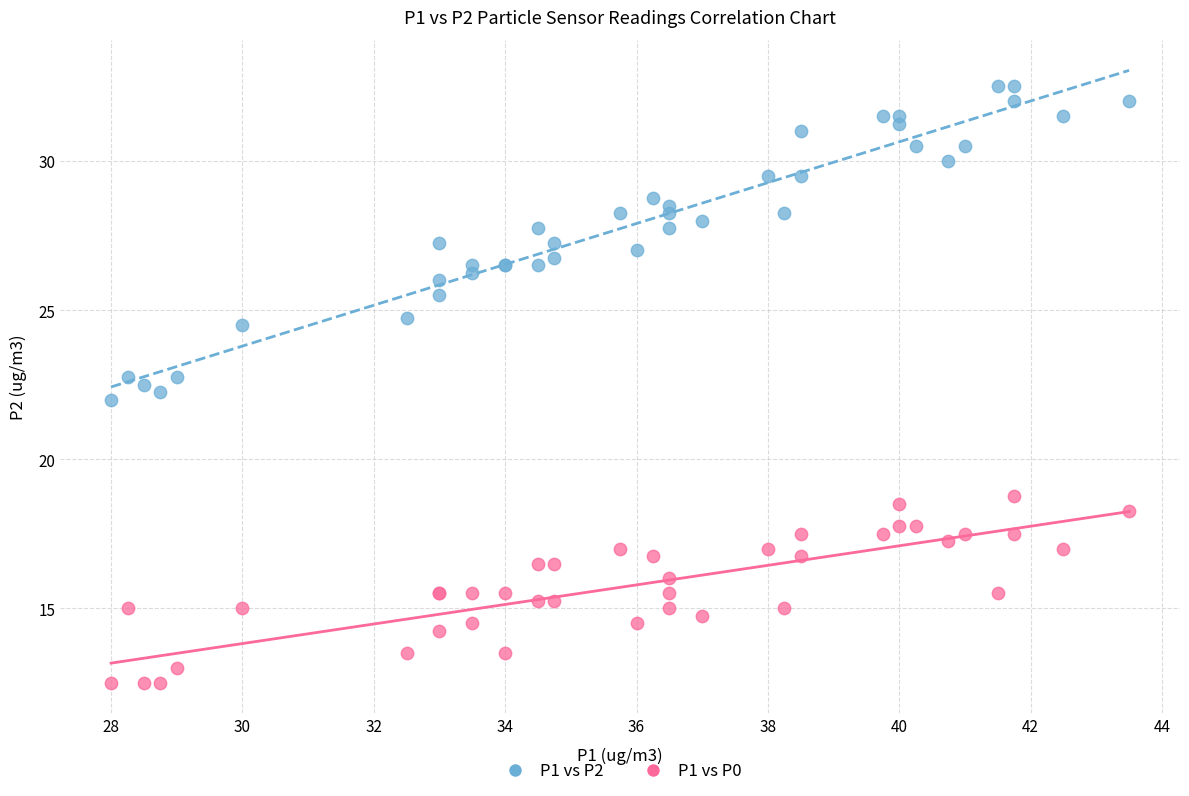

Which series contains the highest Y value?

P1 vs P2